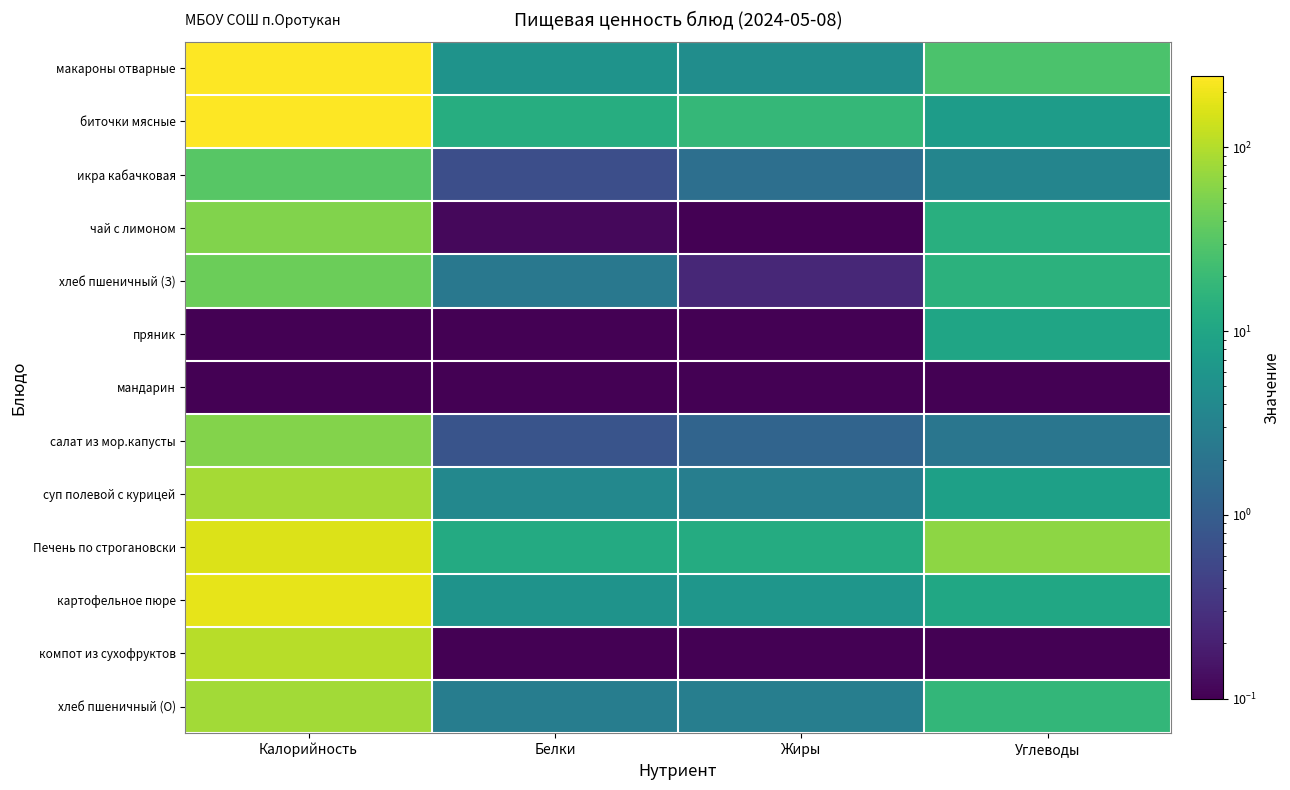

Reading left to right, what are all the values shown in this chart?

макароны отварные: Калорийность=244.1	Белки=5.5	Жиры=4.5	Углеводы=26.4
биточки мясные: Калорийность=243.6	Белки=13.0	Жиры=18.1	Углеводы=7.4
икра кабачковая: Калорийность=32.1	Белки=0.7	Жиры=1.7	Углеводы=3.5
чай с лимоном: Калорийность=55.9	Белки=0.1	Жиры=0.0	Углеводы=13.7
хлеб пшеничный (З): Калорийность=42.6	Белки=2.3	Жиры=0.2	Углеводы=14.8
пряник: Калорийность=0.0	Белки=0.0	Жиры=0.0	Углеводы=9.7
мандарин: Калорийность=0.0	Белки=0.0	Жиры=0.0	Углеводы=0.0
салат из мор.капусты: Калорийность=57.6	Белки=0.8	Жиры=1.2	Углеводы=2.1
суп полевой с курицей: Калорийность=84.2	Белки=3.8	Жиры=2.8	Углеводы=8.3
Печень по строгановски: Калорийность=160.4	Белки=11.8	Жиры=12.2	Углеводы=65.8
картофельное пюре: Калорийность=185.4	Белки=5.5	Жиры=6.1	Углеводы=10.6
компот из сухофруктов: Калорийность=106.0	Белки=0.0	Жиры=0.0	Углеводы=0.0
хлеб пшеничный (О): Калорийность=82.8	Белки=2.7	Жиры=2.8	Углеводы=17.6